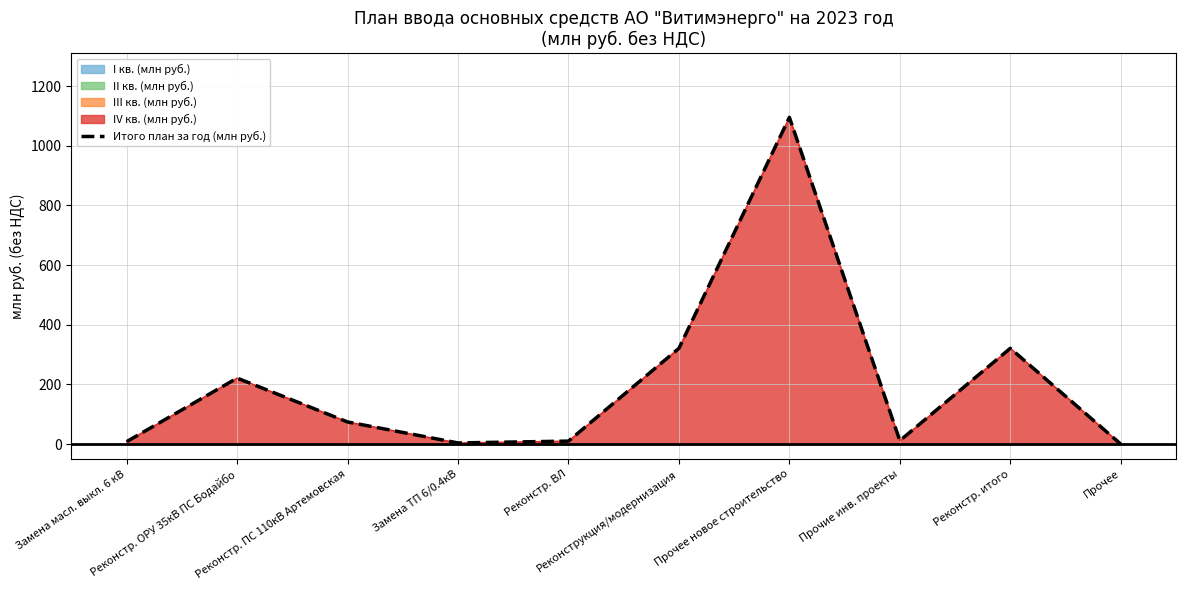

Reading left to right, what are all the values shown in this chart?

8.3	221.2	74.1	3.8	10.0	321.1	1095.6	11.5	321.1	0.0